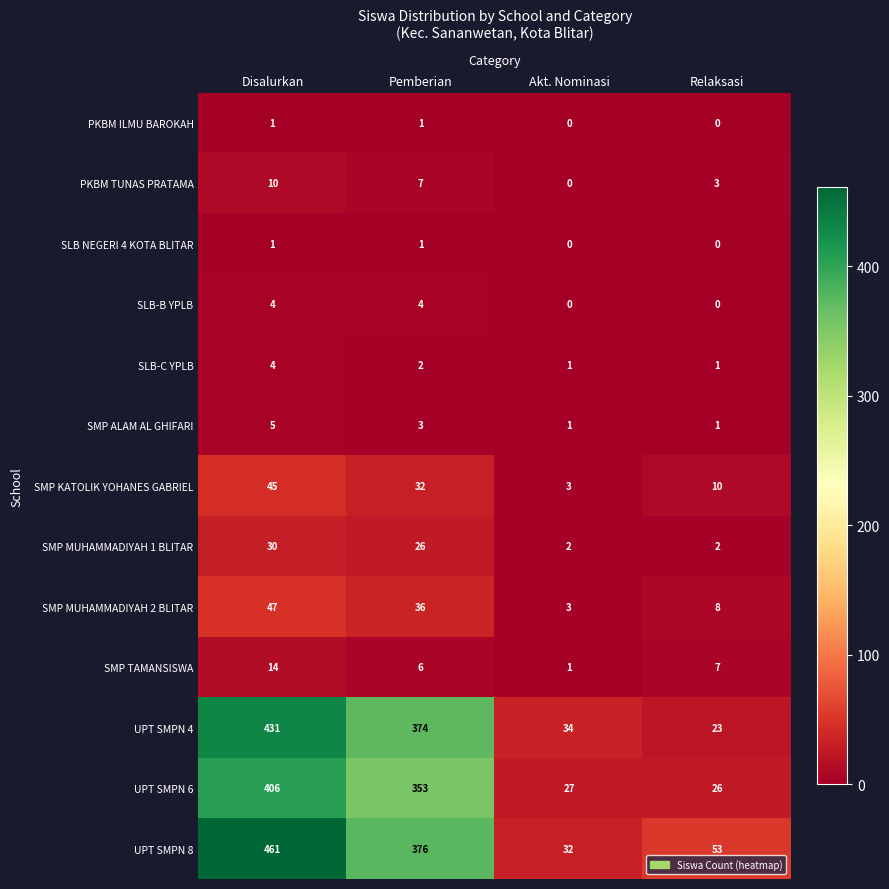

Is it true that SMP MUHAMMADIYAH 1 BLITAR equals 30 at Disalurkan?

True